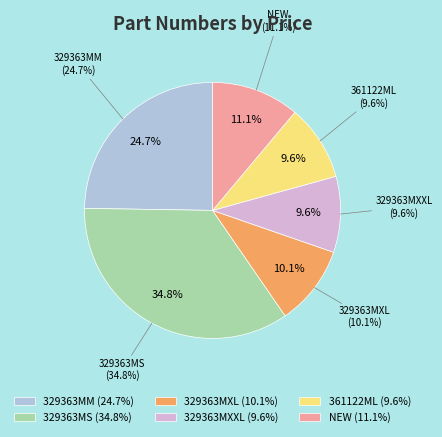

Approximately how many times larger is the value at 329363MS compared to 329363MM?

1.4